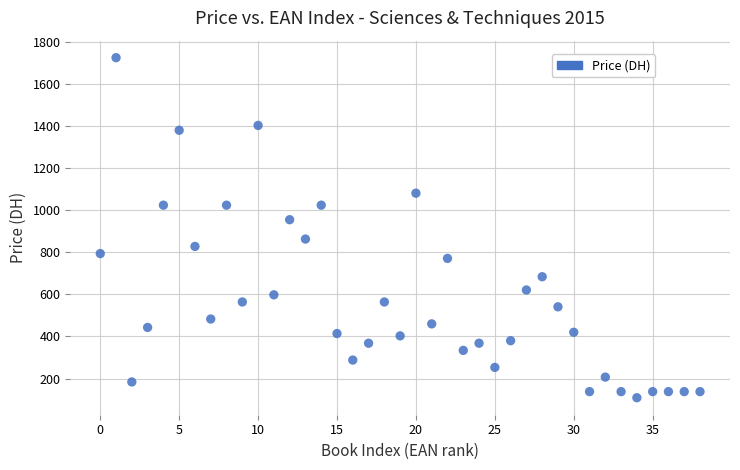

What is the range of Y values (max minus min)?

1616